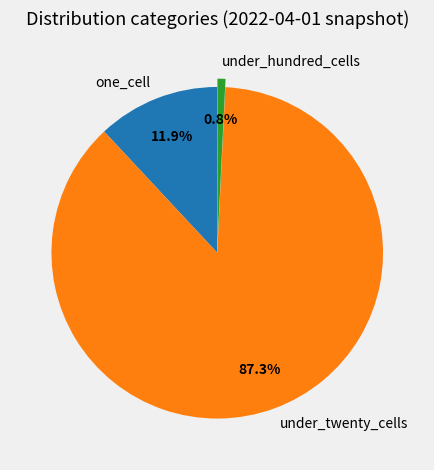

Rank the categories by value from highest to lowest.

under_twenty_cells, one_cell, under_hundred_cells